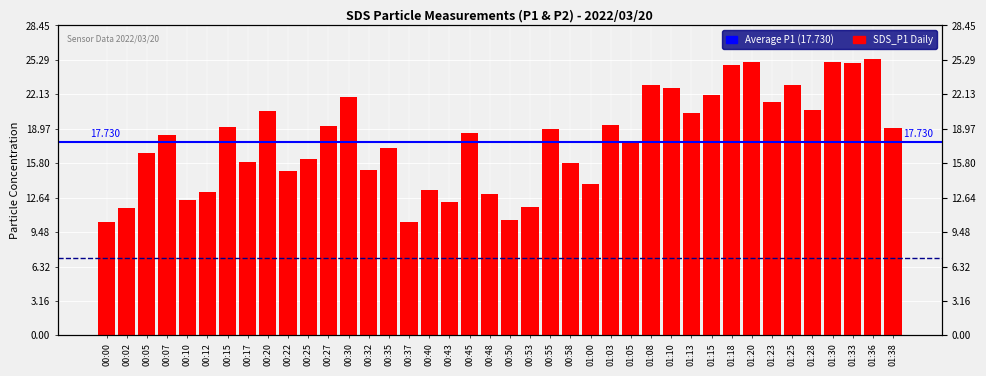

The chart shows a value of 28.5 at 00:07. True or false?

False